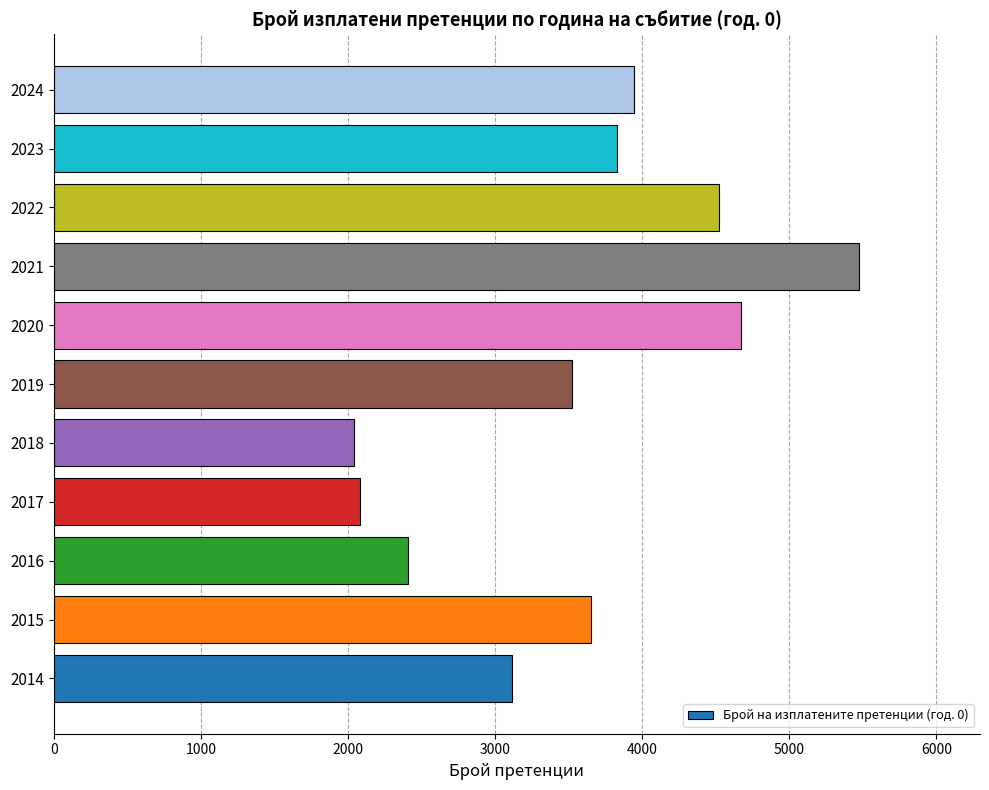

At which category does the chart reach its peak across all series?

2021